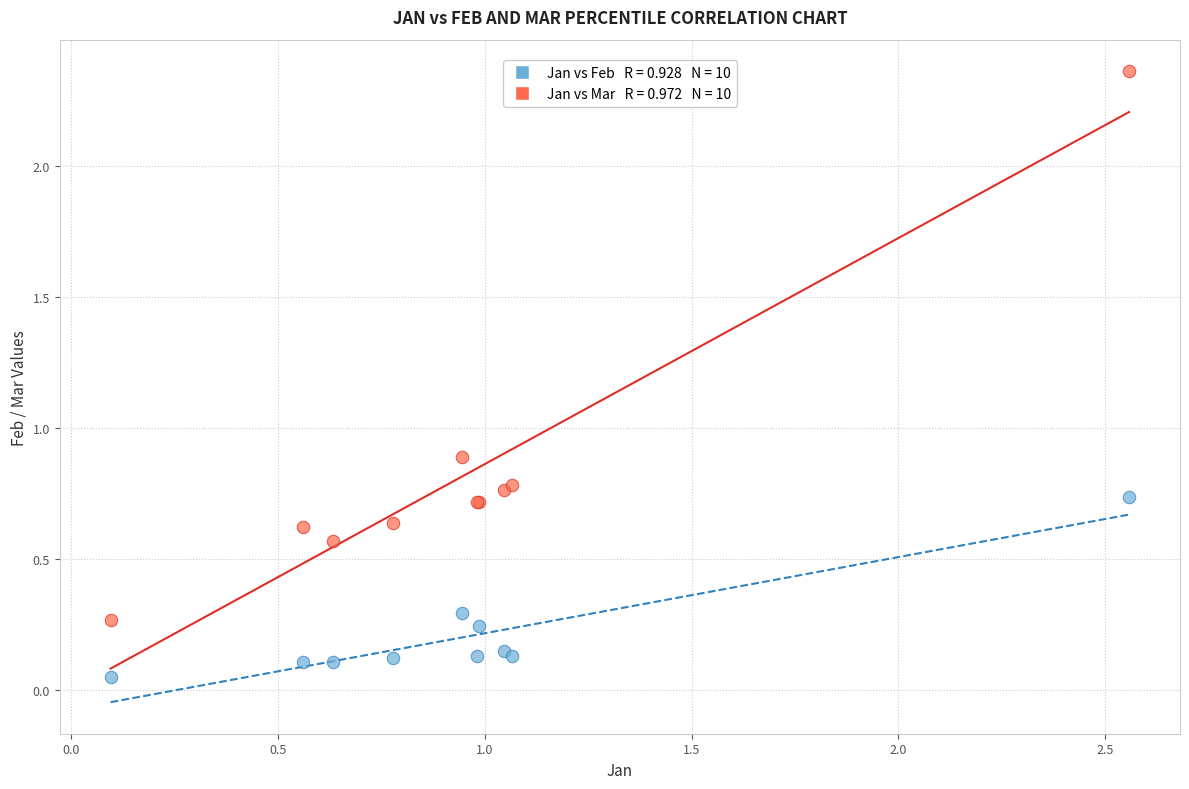

Across all series, what Y value is closest to 1?

0.9